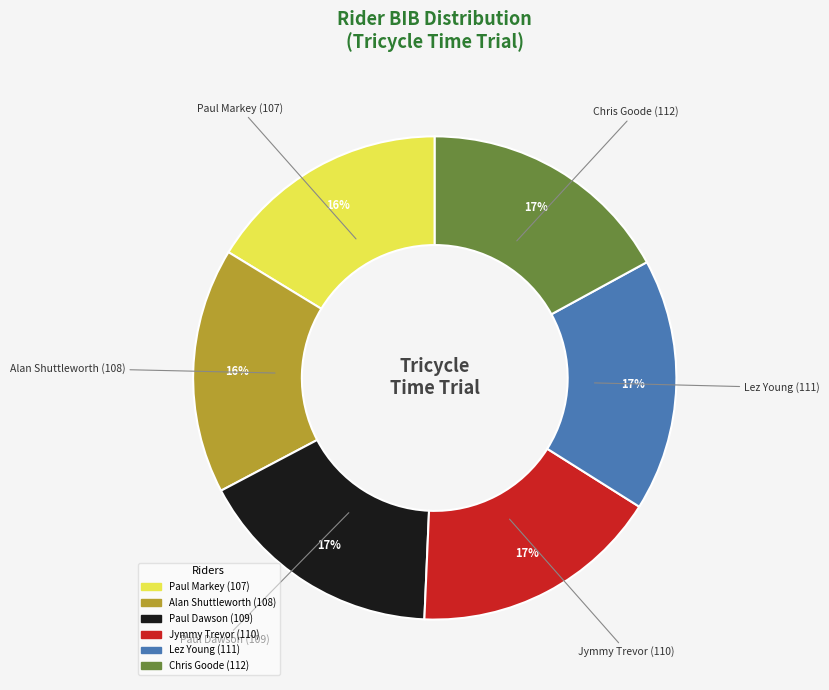

To the nearest percent, what is the average slice percentage?

17%